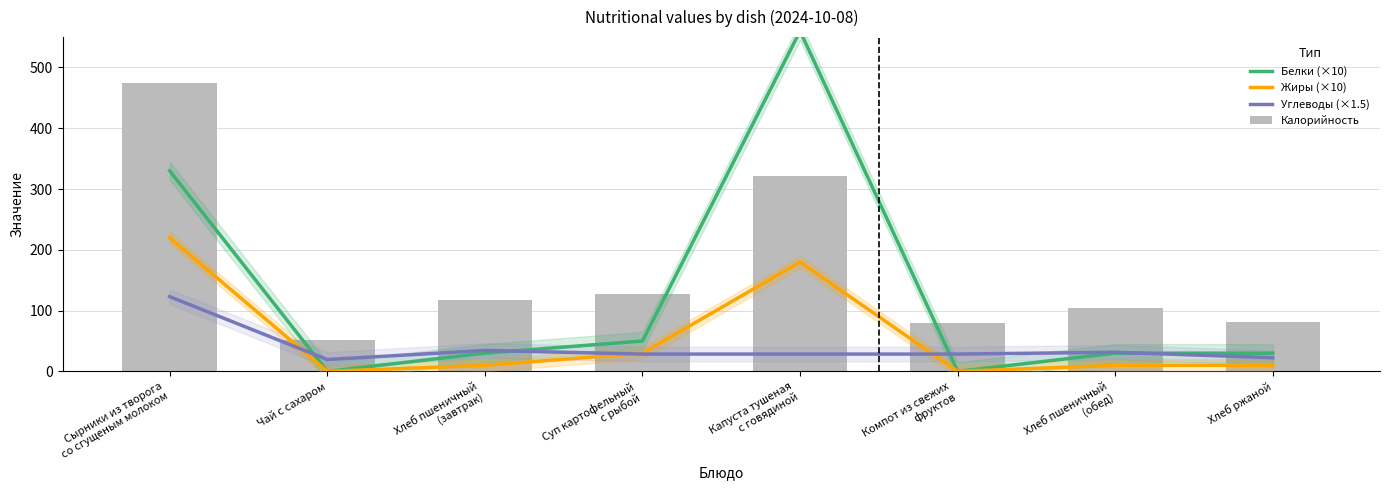

Reading left to right, extract all data points from this chart.

Белки (×10): Сырники из творога
со сгущеным молоком=330.0	Чай с сахаром=0.0	Хлеб пшеничный
(завтрак)=30.0	Суп картофельный
с рыбой=50.0	Капуста тушеная
с говядиной=560.0	Компот из свежих
фруктов=0.0	Хлеб пшеничный
(обед)=30.0	Хлеб ржаной=30.0
Жиры (×10): Сырники из творога
со сгущеным молоком=220.0	Чай с сахаром=0.0	Хлеб пшеничный
(завтрак)=10.0	Суп картофельный
с рыбой=30.0	Капуста тушеная
с говядиной=180.0	Компот из свежих
фруктов=0.0	Хлеб пшеничный
(обед)=10.0	Хлеб ржаной=10.0
Углеводы (×1.5): Сырники из творога
со сгущеным молоком=123.0	Чай с сахаром=19.5	Хлеб пшеничный
(завтрак)=34.5	Суп картофельный
с рыбой=28.5	Капуста тушеная
с говядиной=28.5	Компот из свежих
фруктов=28.5	Хлеб пшеничный
(обед)=31.5	Хлеб ржаной=22.5
Калорийность: Сырники из творога
со сгущеным молоком=474.0	Чай с сахаром=52.0	Хлеб пшеничный
(завтрак)=118.0	Суп картофельный
с рыбой=127.0	Капуста тушеная
с говядиной=321.0	Компот из свежих
фруктов=79.0	Хлеб пшеничный
(обед)=105.0	Хлеб ржаной=81.0